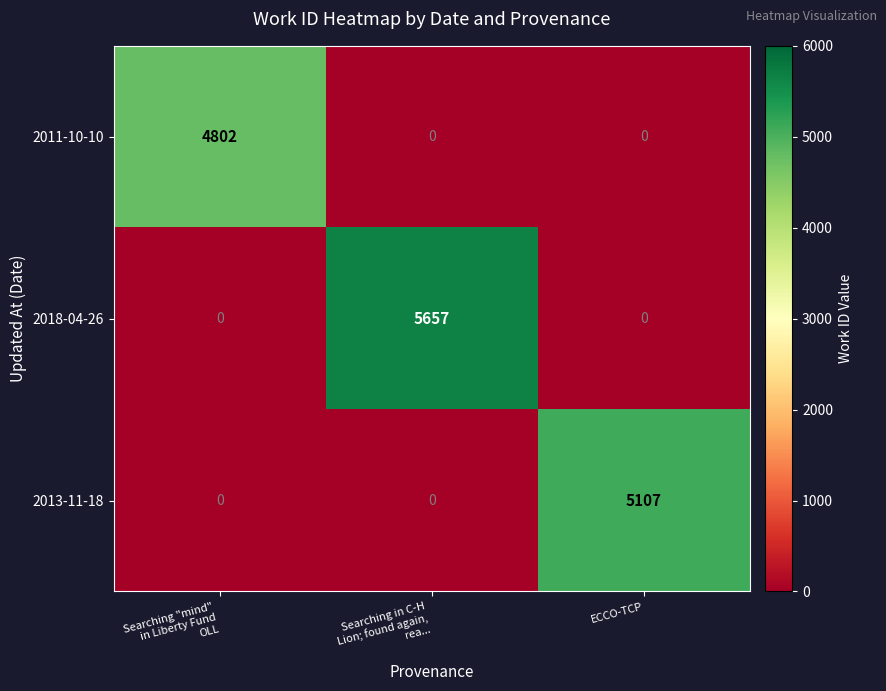

What is the difference between the maximum and second lowest values in the 2011-10-10 series?

4802